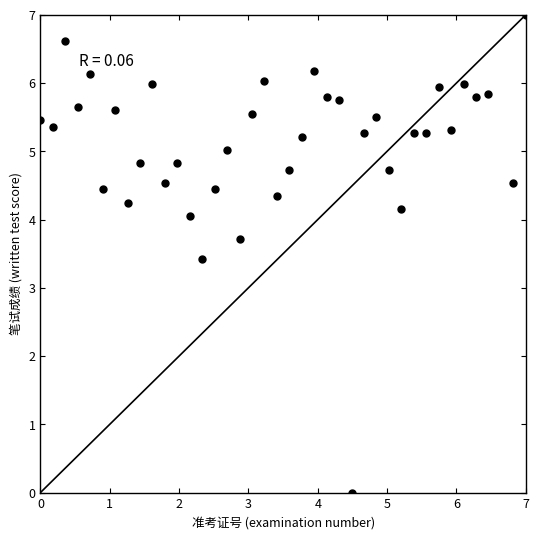

What Y value in the scatter plot is closest to 3?

3.4